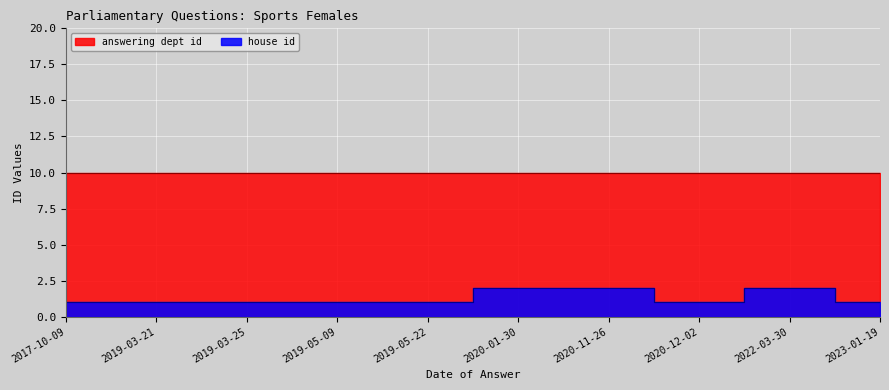

Reading right to left, list all the values displayed in this chart.

1	2	1	2	2	1	1	1	1	1